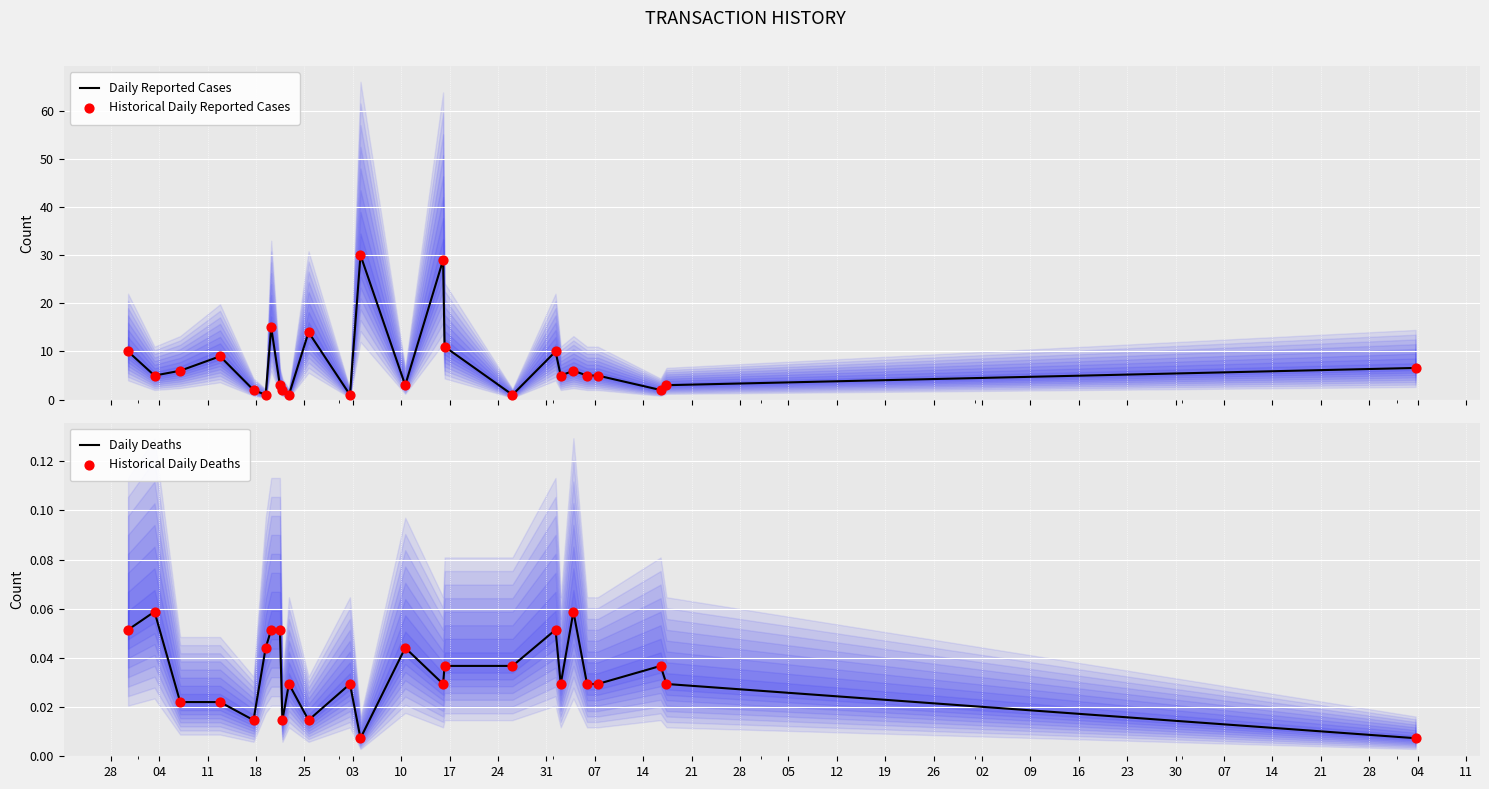

What is the total value across all series at 11?

12.0